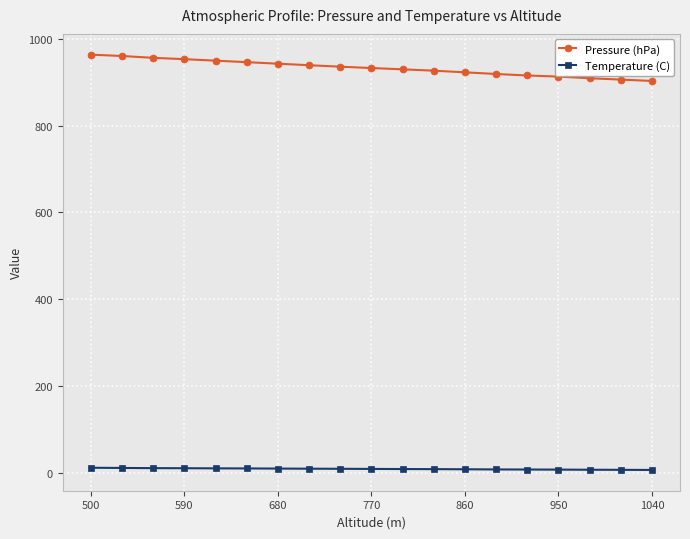

Rank the series by their average value, from highest to lowest.

Pressure (hPa), Temperature (C)